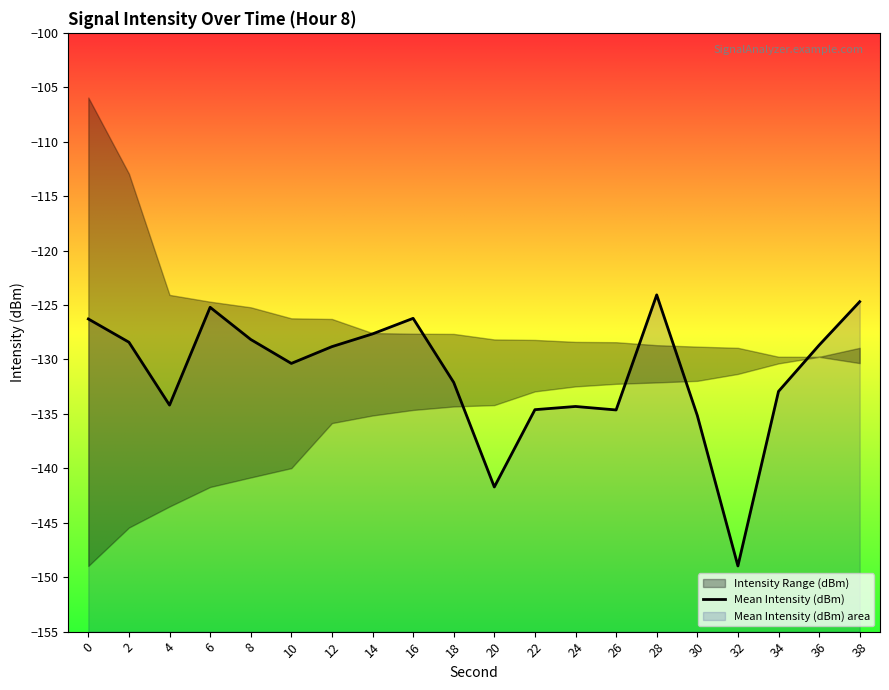

True or false: the data has more than 0 interior local peaks.

True